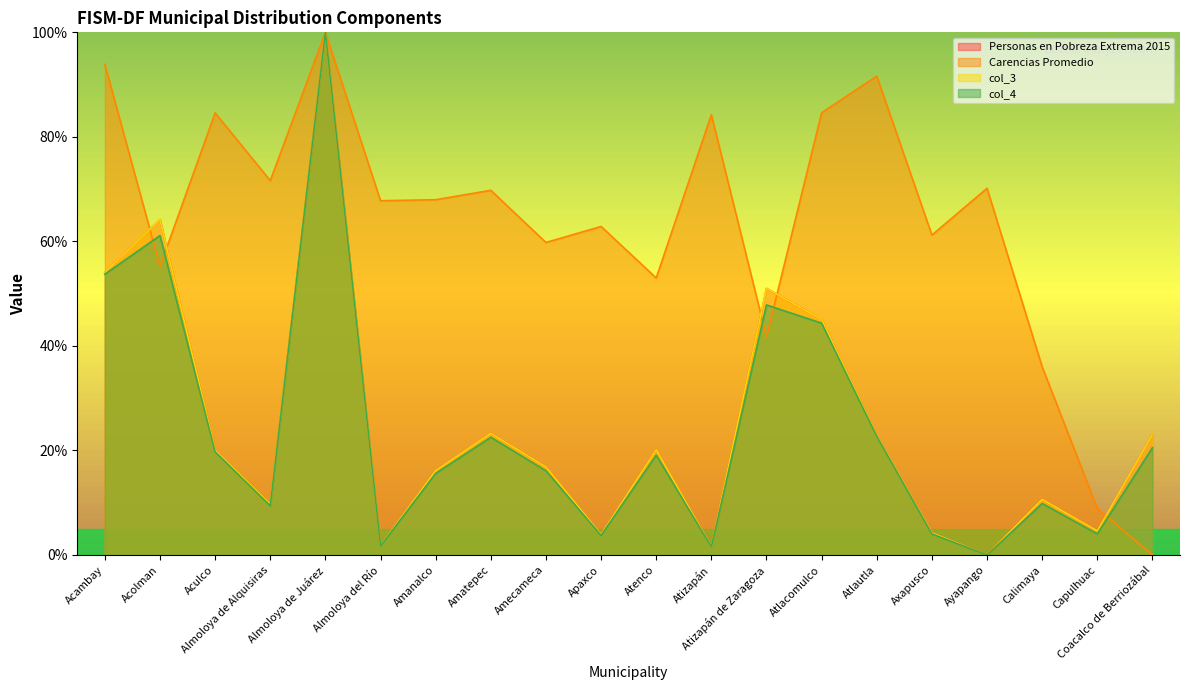

What are all the series names shown in the legend?

Personas en Pobreza Extrema 2015, Carencias Promedio, col_3, col_4